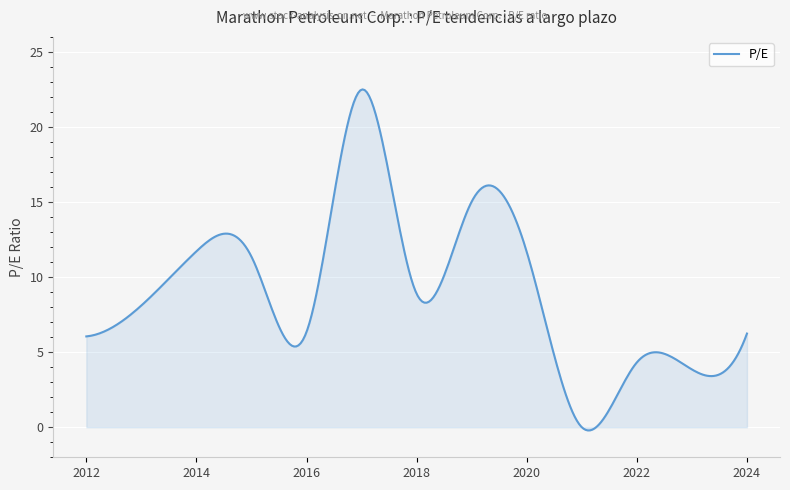

What is the greatest value displayed?

22.5